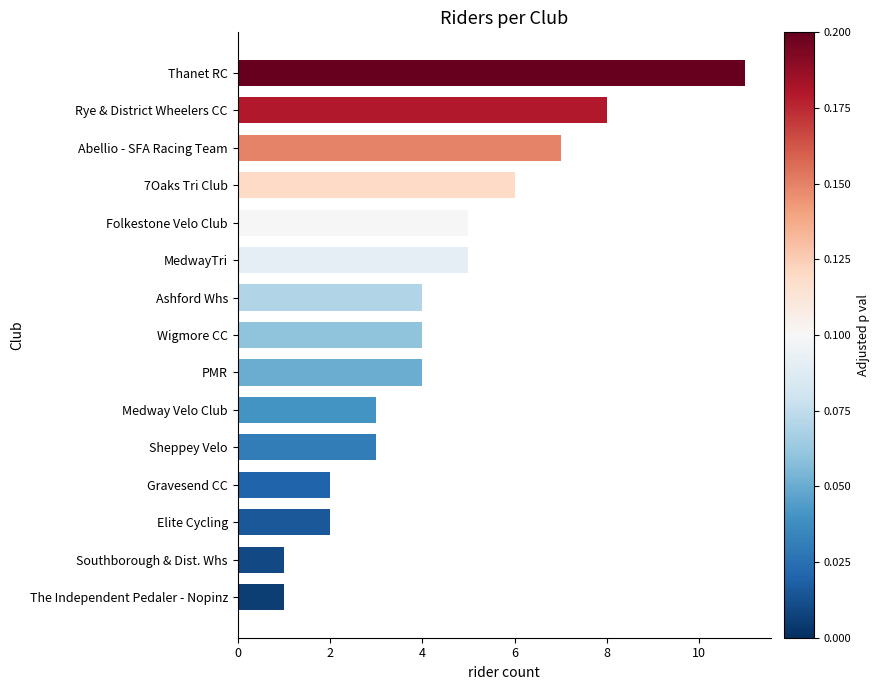

Is it true that the value at 7Oaks Tri Club is 6?

True